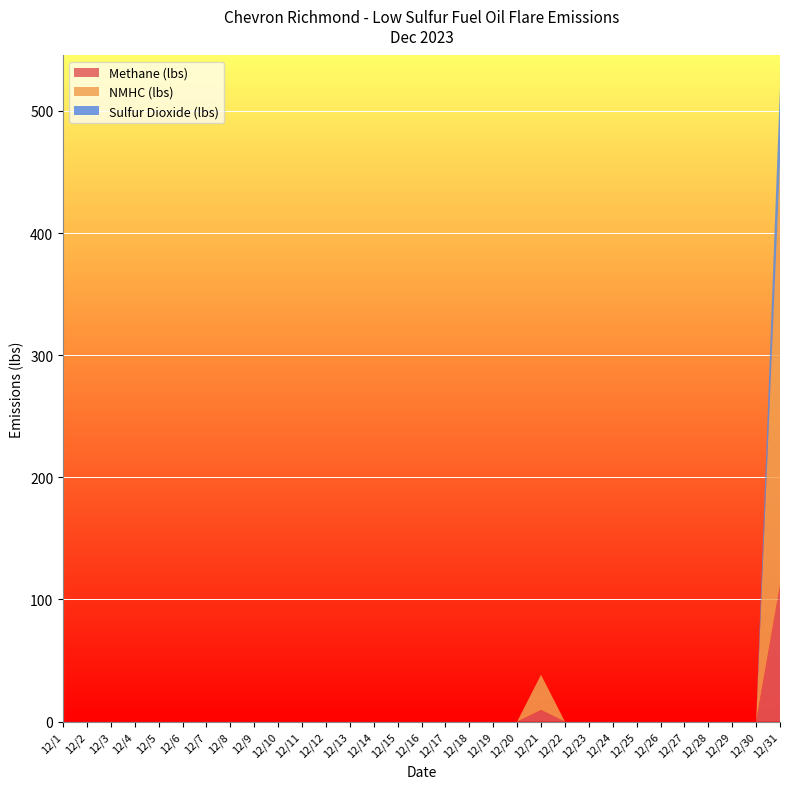

Reading right to left, list all the values displayed in this chart.

Methane (lbs): 112.1	0.0	0.0	0.0	0.0	0.0	0.0	0.0	0.0	0.0	9.5	0.0	0.0	0.0	0.0	0.0	0.0	0.0	0.0	0.0	0.0	0.0	0.0	0.0	0.0	0.0	0.0	0.0	0.0	0.0	0.0
NMHC (lbs): 345.3	0.0	0.0	0.0	0.0	0.0	0.0	0.0	0.0	0.0	28.9	0.0	0.0	0.0	0.0	0.0	0.0	0.0	0.0	0.0	0.0	0.0	0.0	0.0	0.0	0.0	0.0	0.0	0.0	0.0	0.0
Sulfur Dioxide (lbs): 62.0	0.0	0.0	0.0	0.0	0.0	0.0	0.0	0.0	0.0	0.0	0.0	0.0	0.0	0.0	0.0	0.0	0.0	0.0	0.0	0.0	0.0	0.0	0.0	0.0	0.0	0.0	0.0	0.0	0.0	0.0